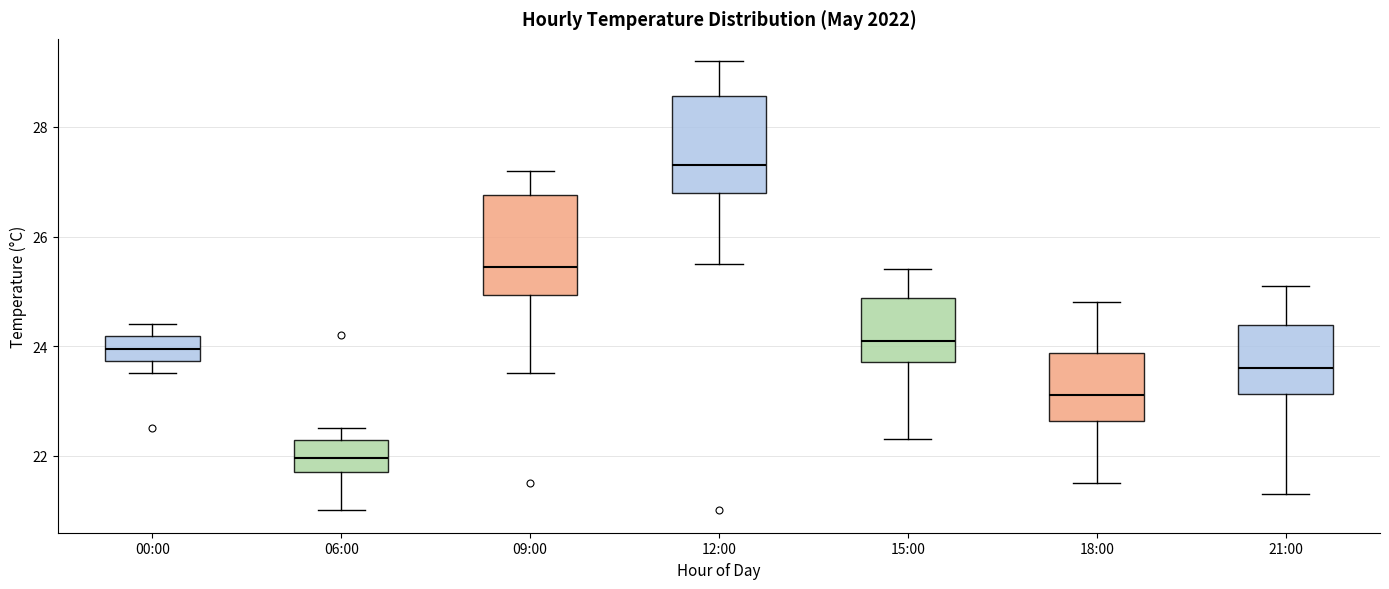

Reading left to right, transcribe this box plot: for each box, give where its median line is, the range the box spans, and where its two whiskers end, as read against the y-axis. The values are not printed on the chart, so give them approximately, as read against the axis.

00:00: median 24.0, box 23.8 to 24.2, whiskers 23.6 to 24.4
06:00: median 22.0, box 21.8 to 22.2, whiskers 21.0 to 22.6
09:00: median 25.4, box 25.0 to 26.8, whiskers 23.6 to 27.2
12:00: median 27.4, box 26.8 to 28.6, whiskers 25.6 to 29.2
15:00: median 24.2, box 23.8 to 24.8, whiskers 22.4 to 25.4
18:00: median 23.2, box 22.6 to 23.8, whiskers 21.6 to 24.8
21:00: median 23.6, box 23.2 to 24.4, whiskers 21.4 to 25.2